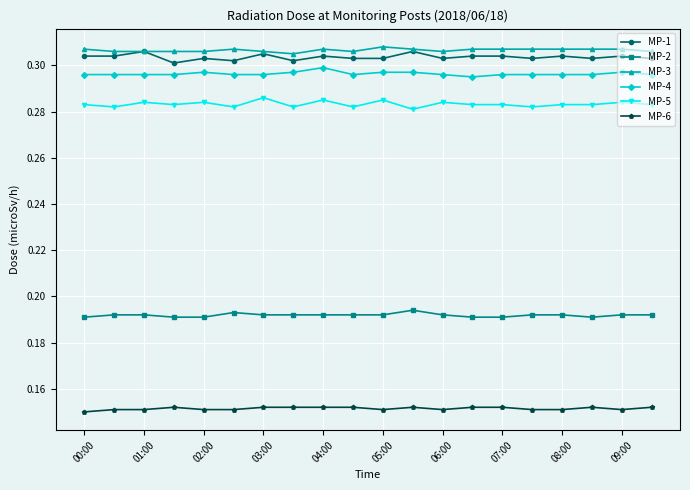

True or false: MP-6 and MP-5 cross at least once.

False